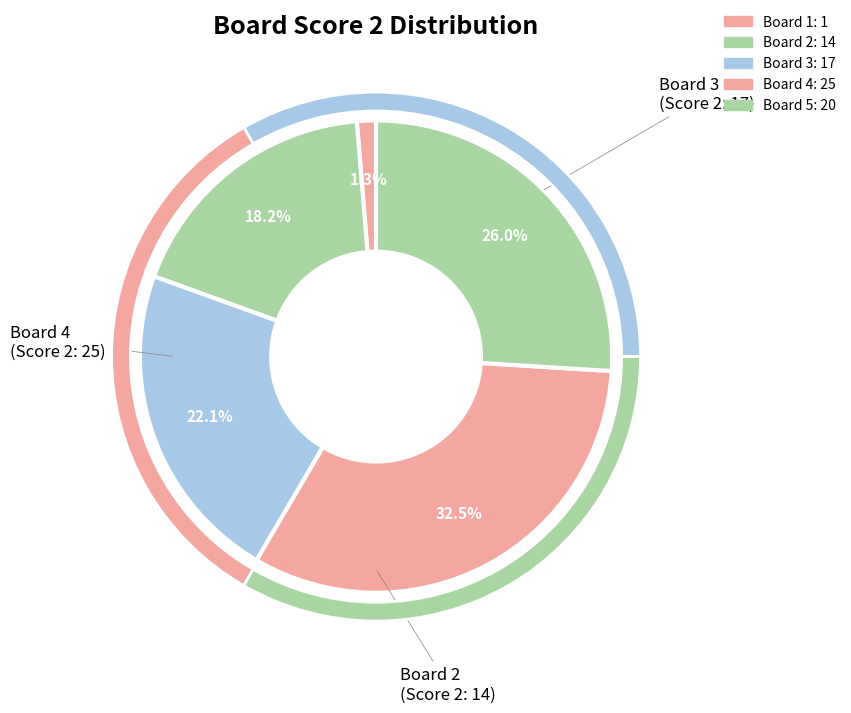

To the nearest percent, what portion does 2 represent?

18%